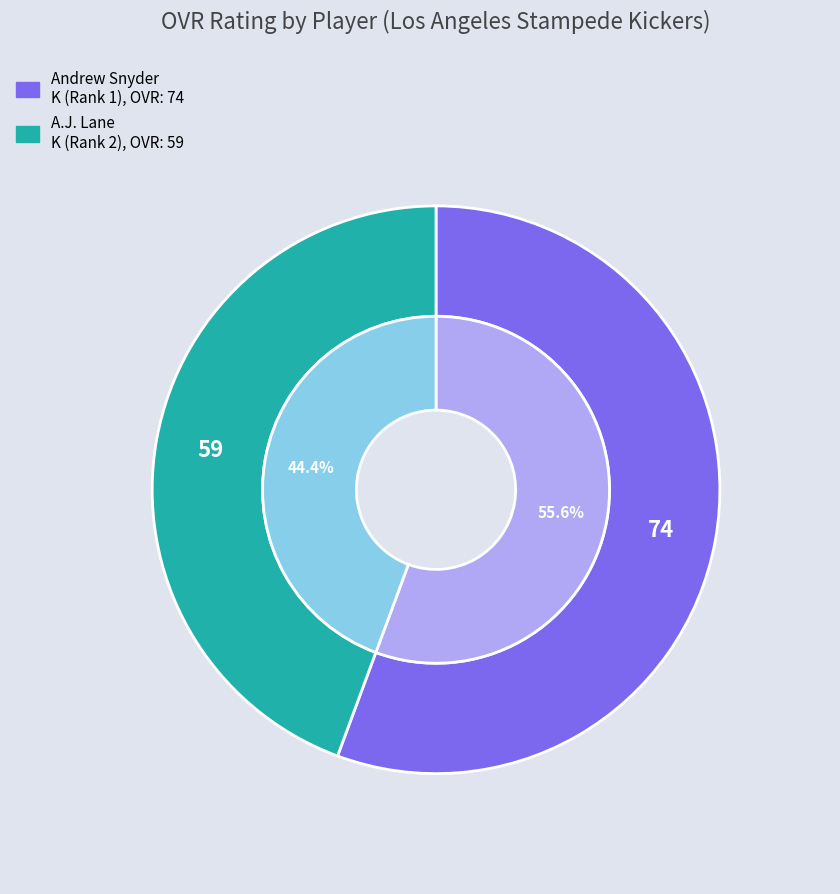

To the nearest percent, what is the combined percentage of A.J. and Andrew?

100%